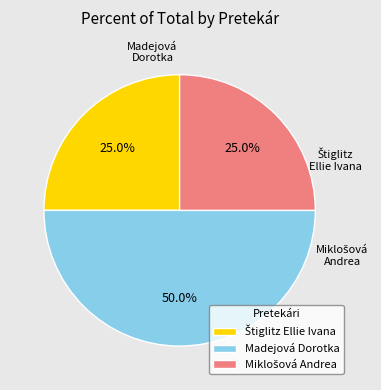

To the nearest percent, what is the average slice percentage?

33%